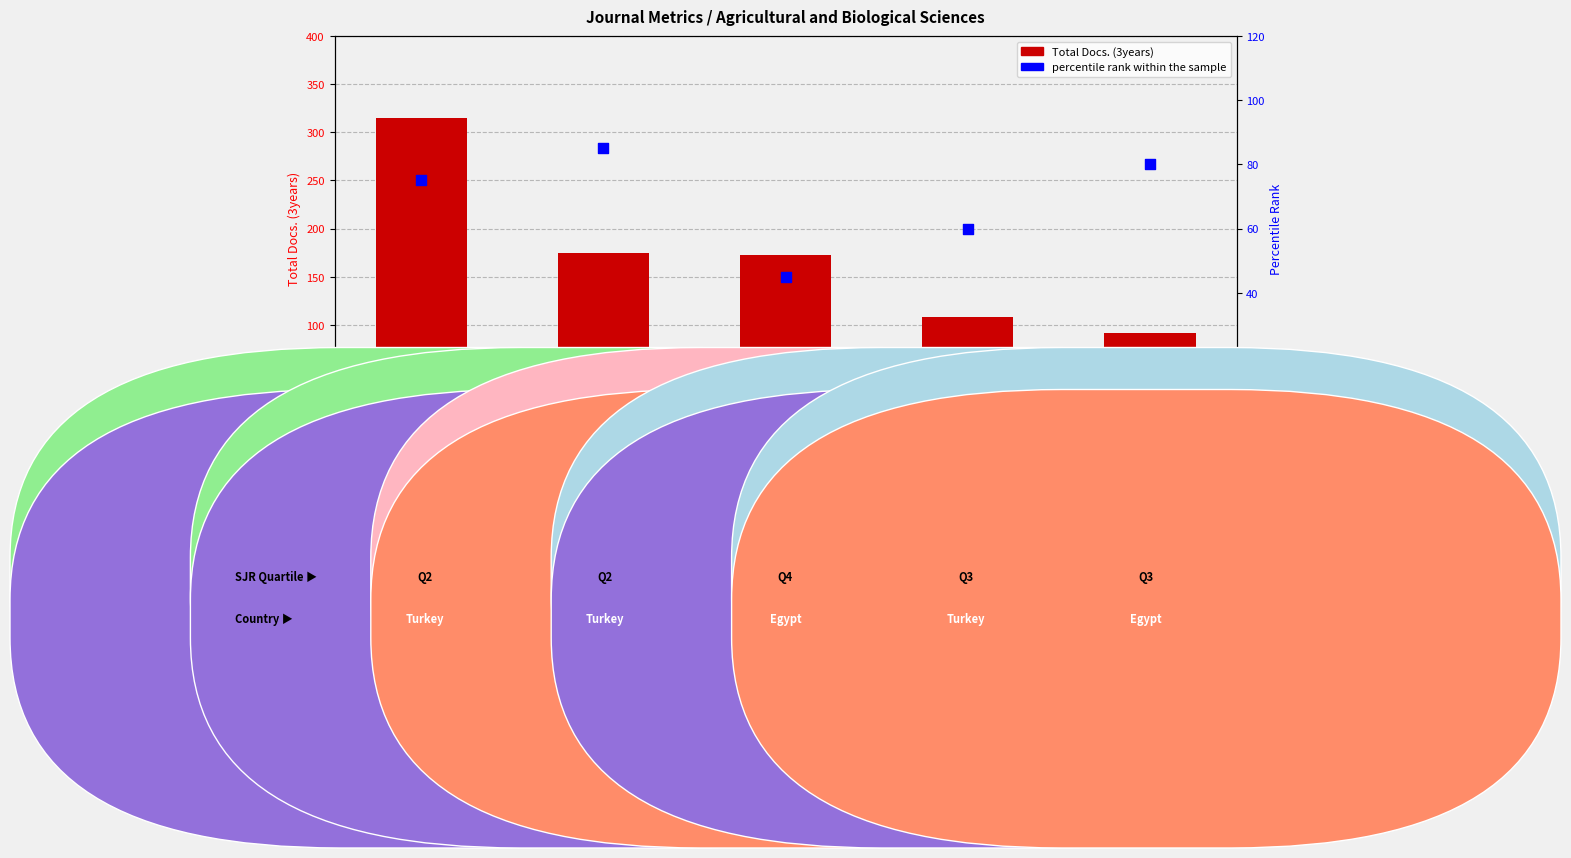

Which series contains the highest Y value?

Total Docs. (3years)